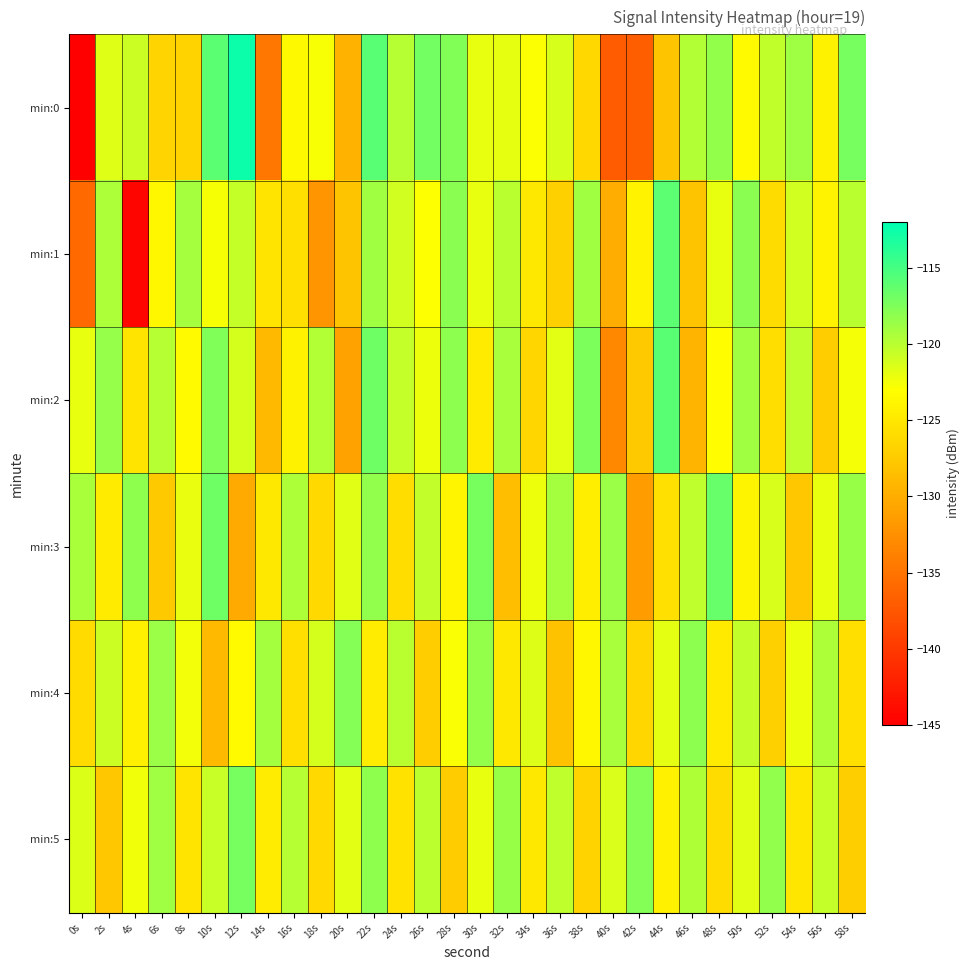

Count the number of data series in this chart.

6